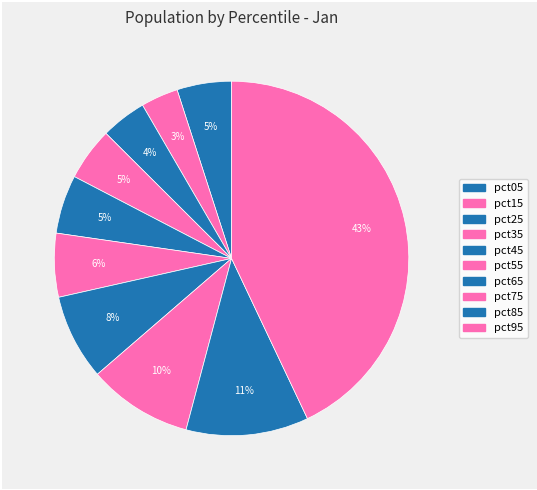

How many slices are in this pie chart?

10